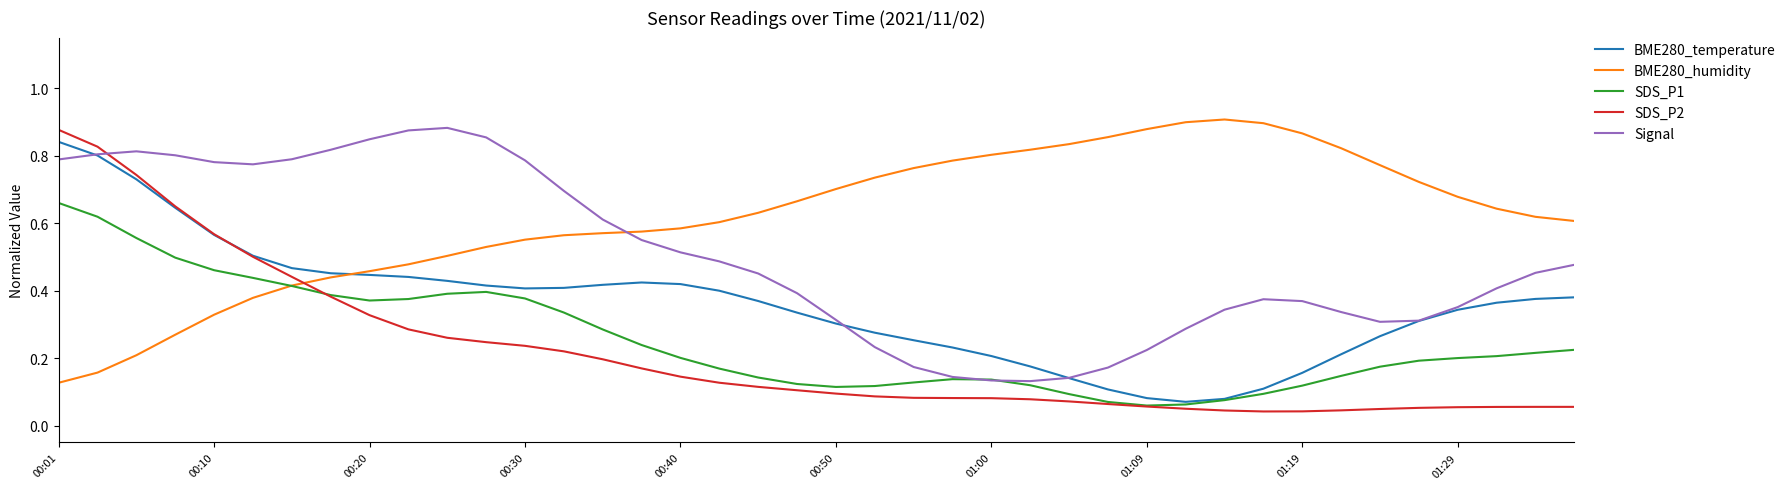

In Signal, how many points are higher than both neighbors (excluding endpoints)?

3